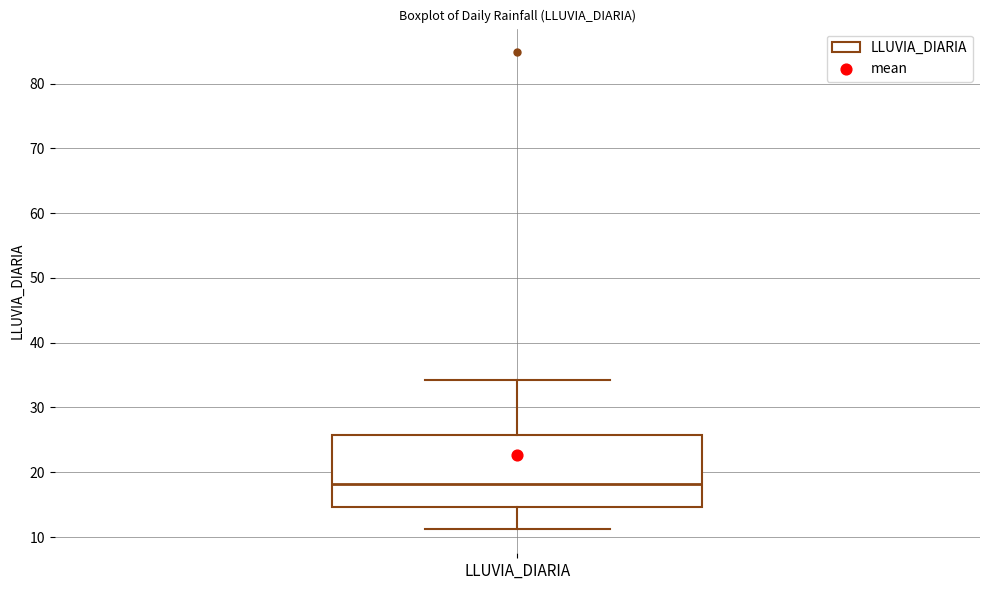

Read this box plot against the y-axis: the position of the median line, the range covered by the box, and the ends of both whiskers. The values are not printed on the chart, so give them approximately, as read against the axis.

median 18, box 15 to 26, whiskers 11 to 34